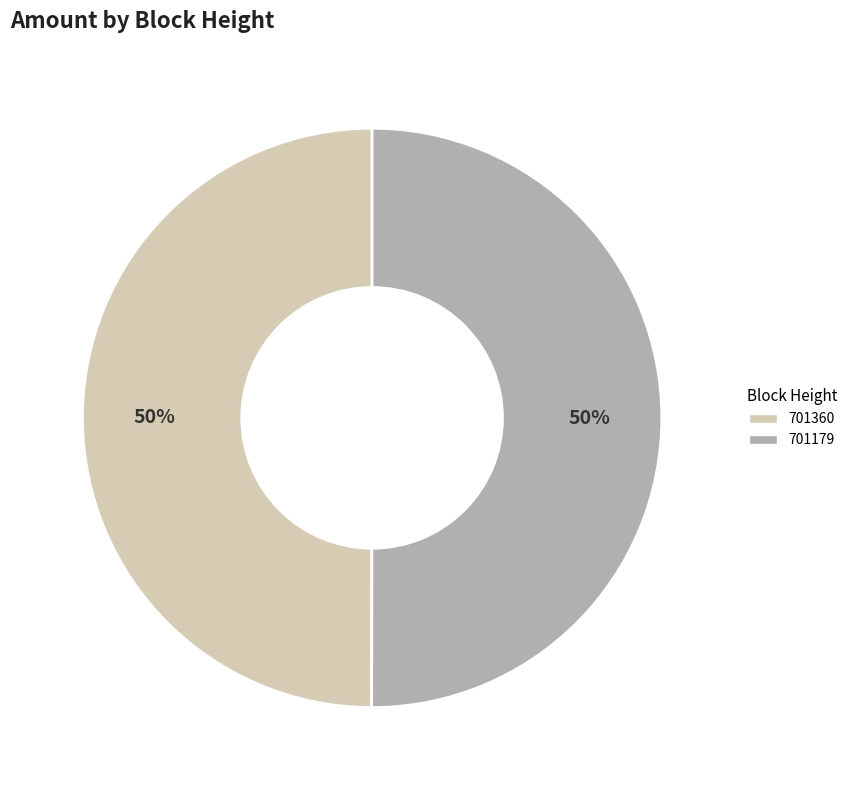

Do 701360 and 701179 together represent more than half of the pie?

Yes